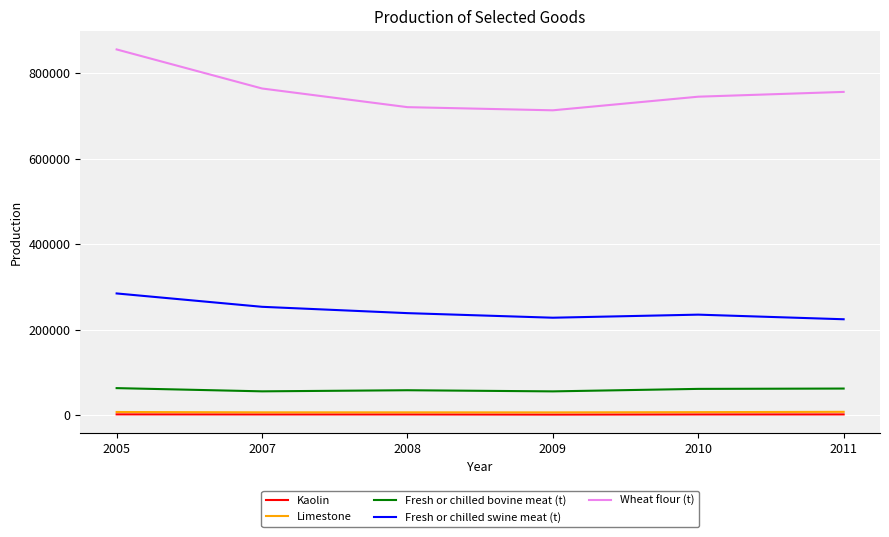

What is the sum of all Wheat flour (t) values?

4554215.0